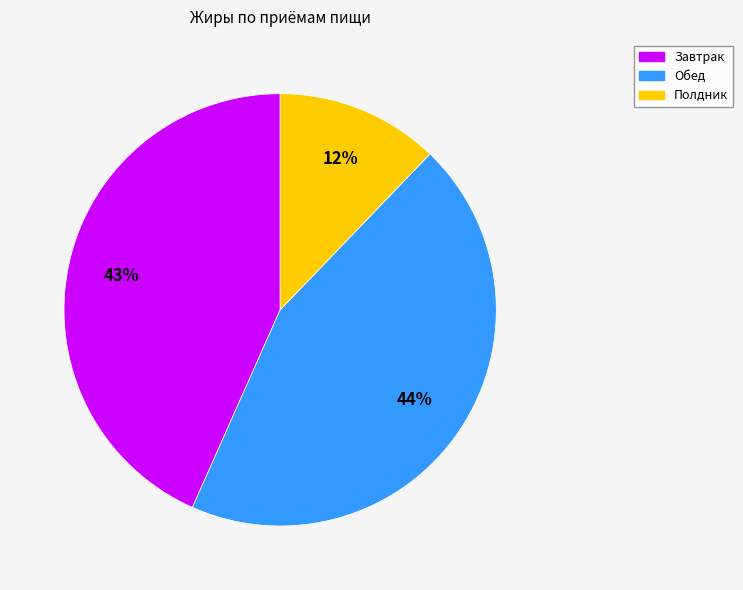

To the nearest percent, what is the average slice percentage?

33%